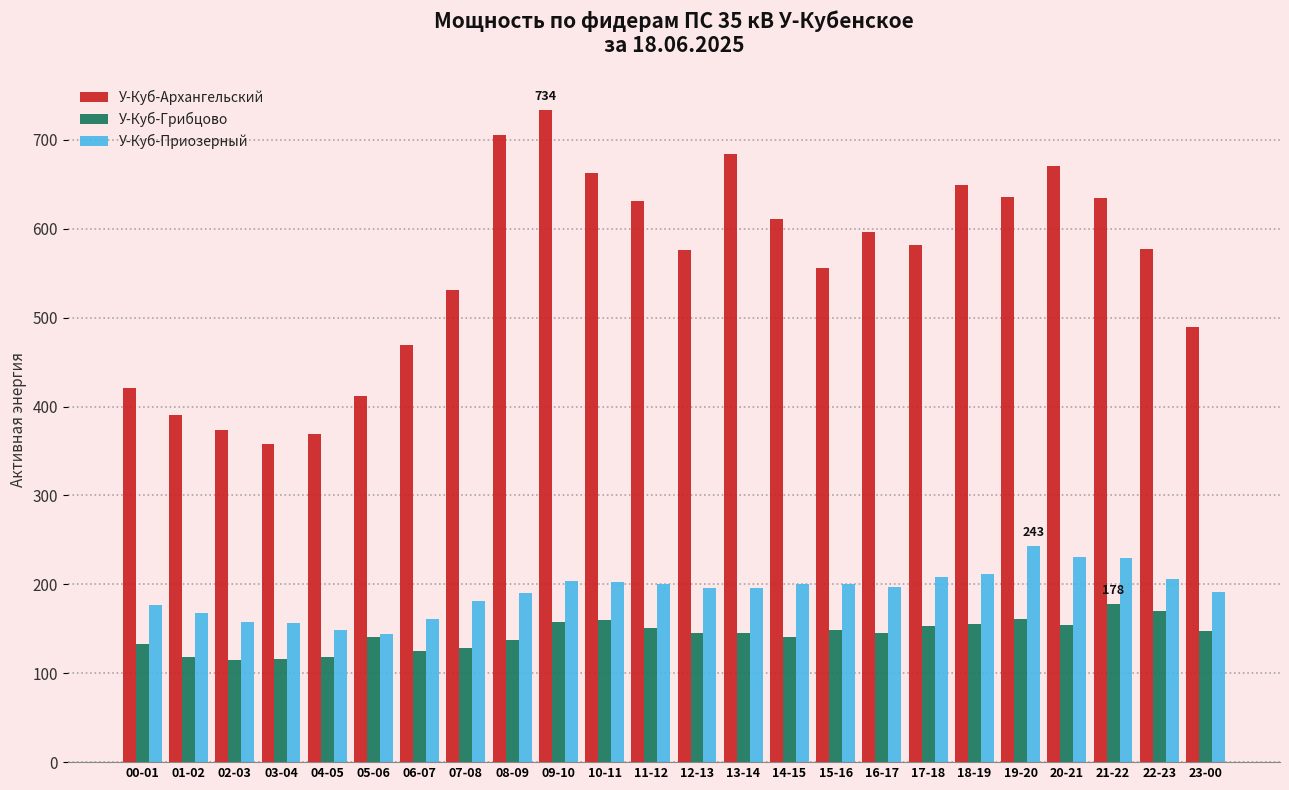

Where does the У-Куб-Архангельский series first go above 581?

08-09